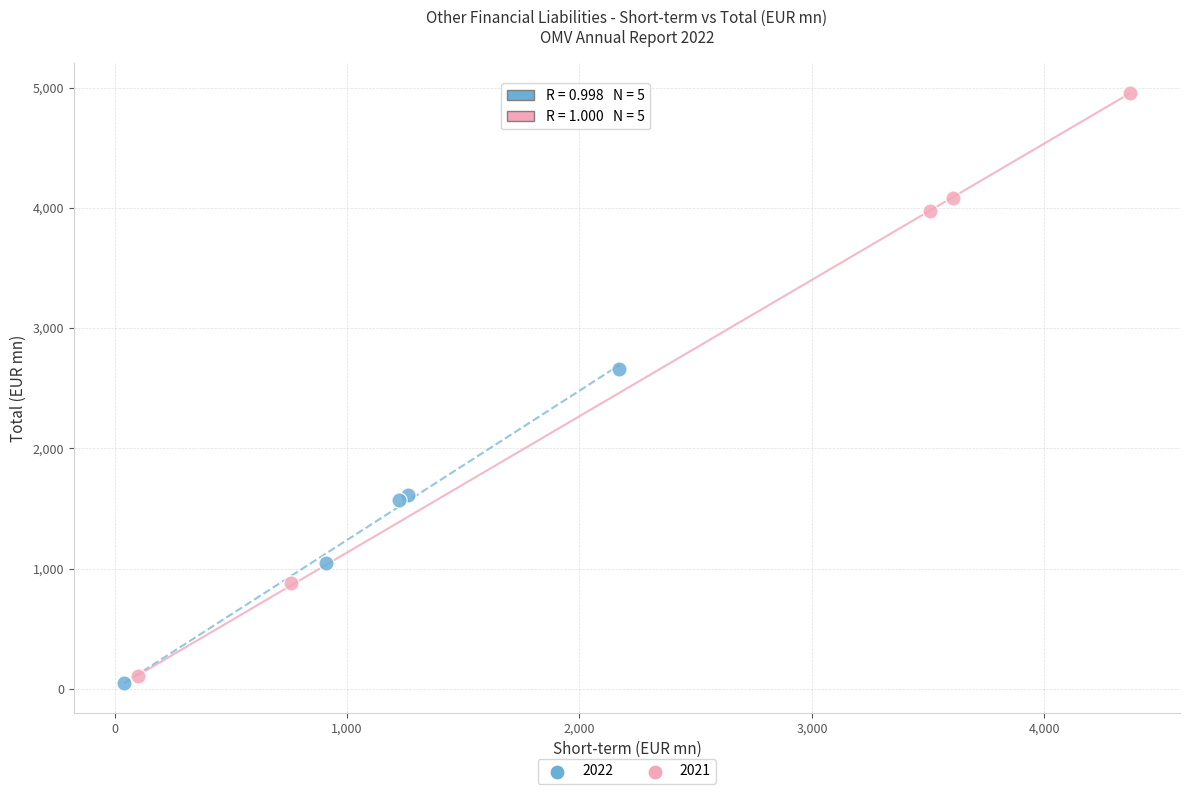

Which series has the widest spread of Y values?

2021